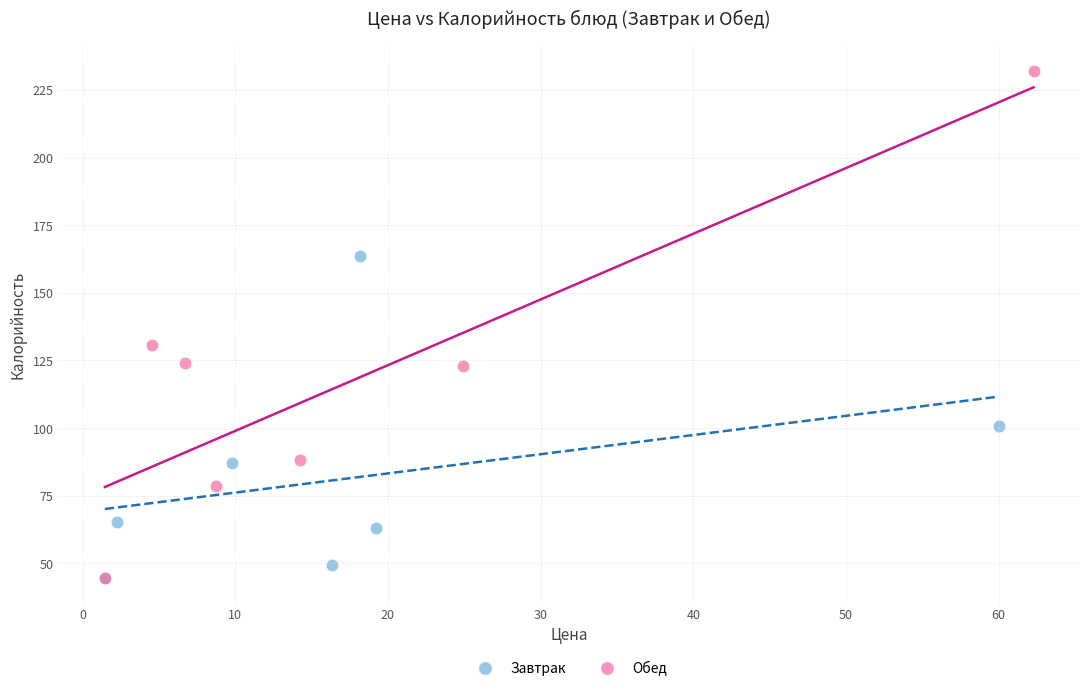

Which series contains the highest Y value?

Обед